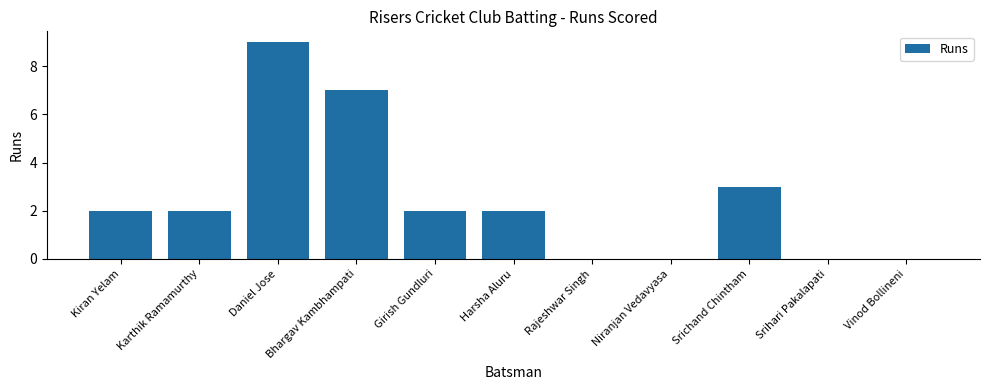

What is the sum of all values?

27